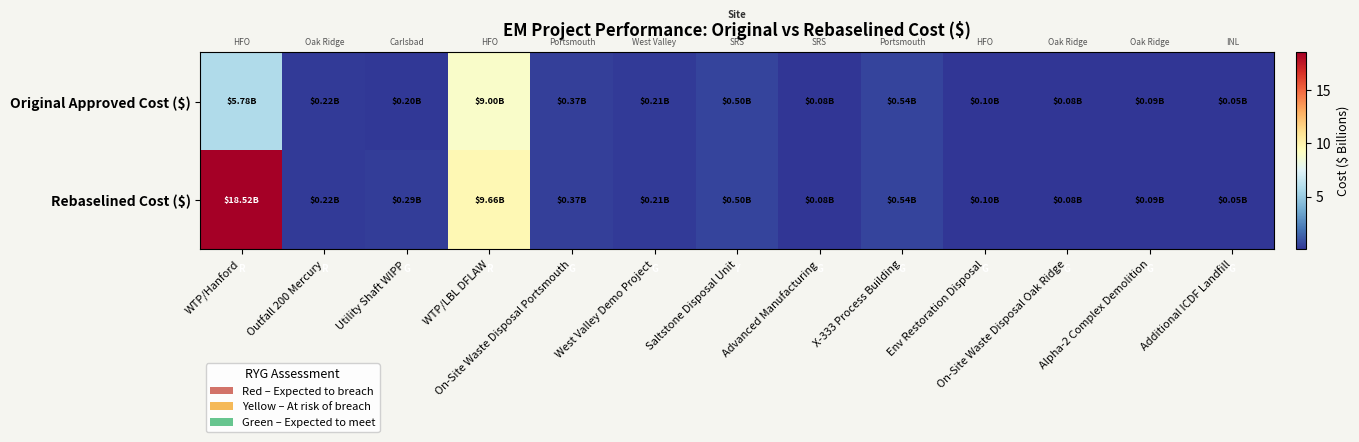

Rank the series by their average value, from lowest to highest.

Original Approved Cost ($), Rebaselined Cost ($)